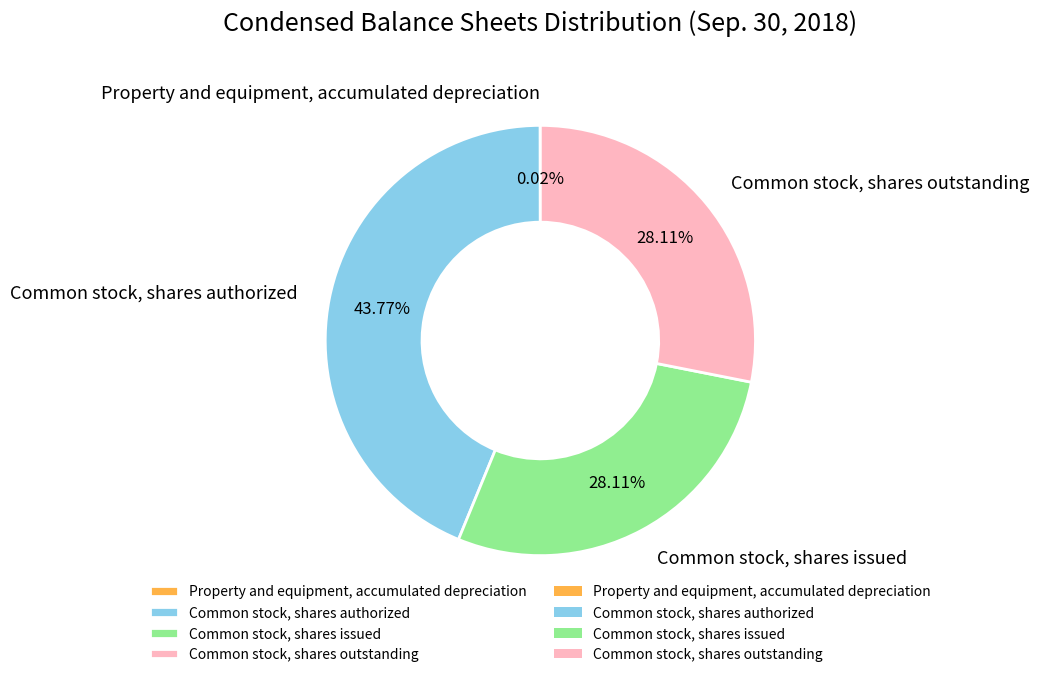

What is the largest slice in the pie chart?

Common stock, shares authorized